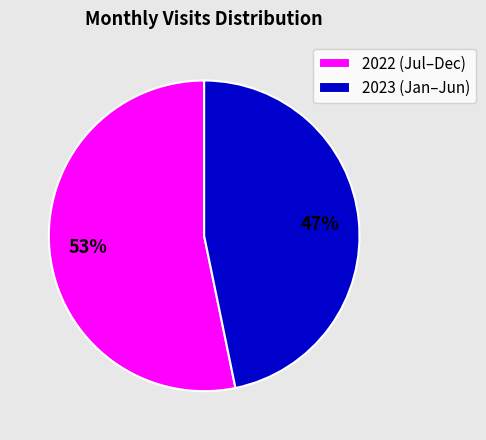

To the nearest percent, what is the combined percentage of 2022 (Jul–Dec) and 2023 (Jan–Jun)?

100%